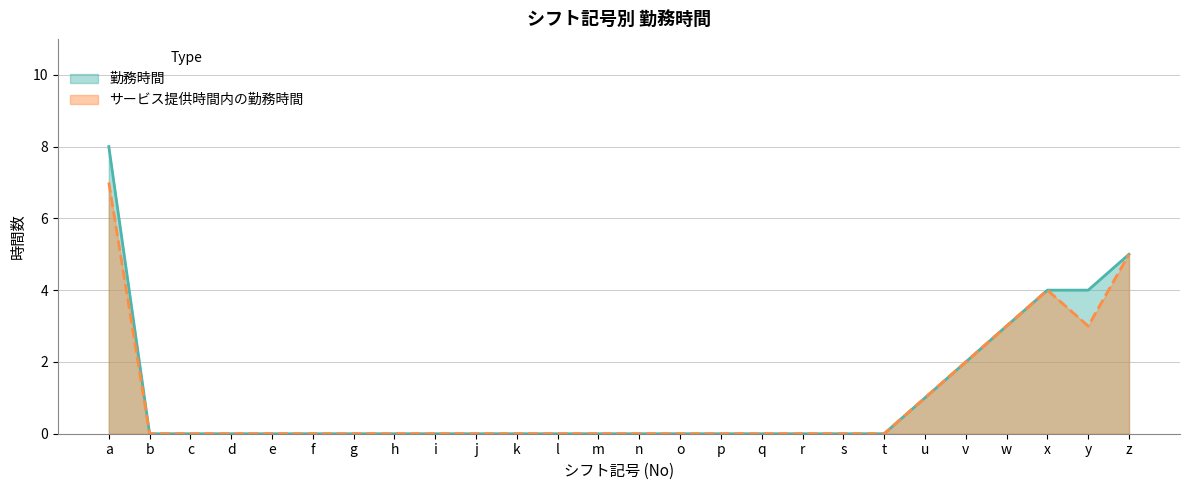

How many values in the 勤務時間 series exceed 0?

7